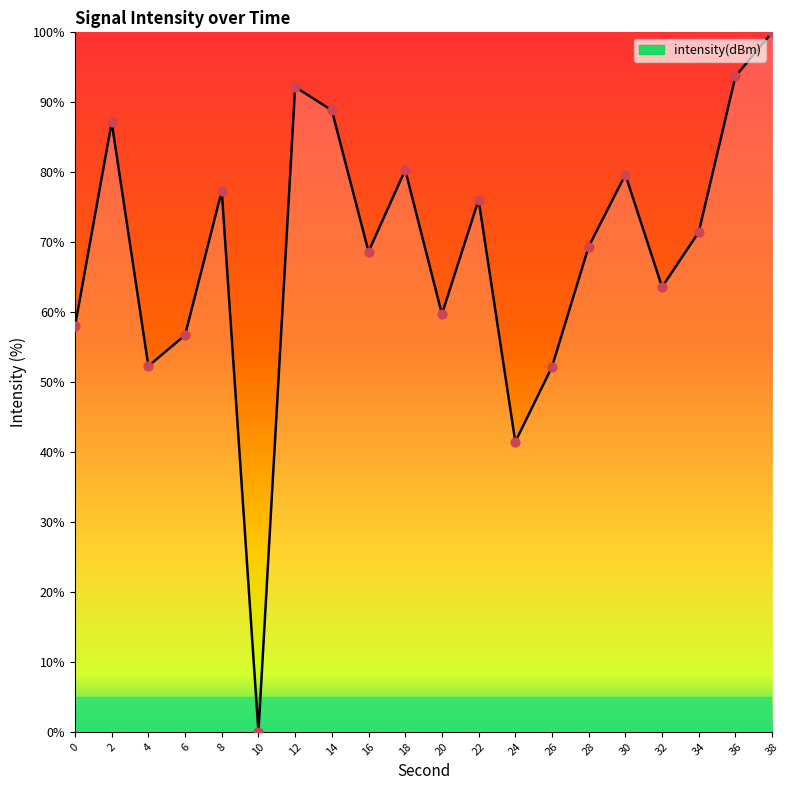

What is the change in value from 6 to 22?

+19.3